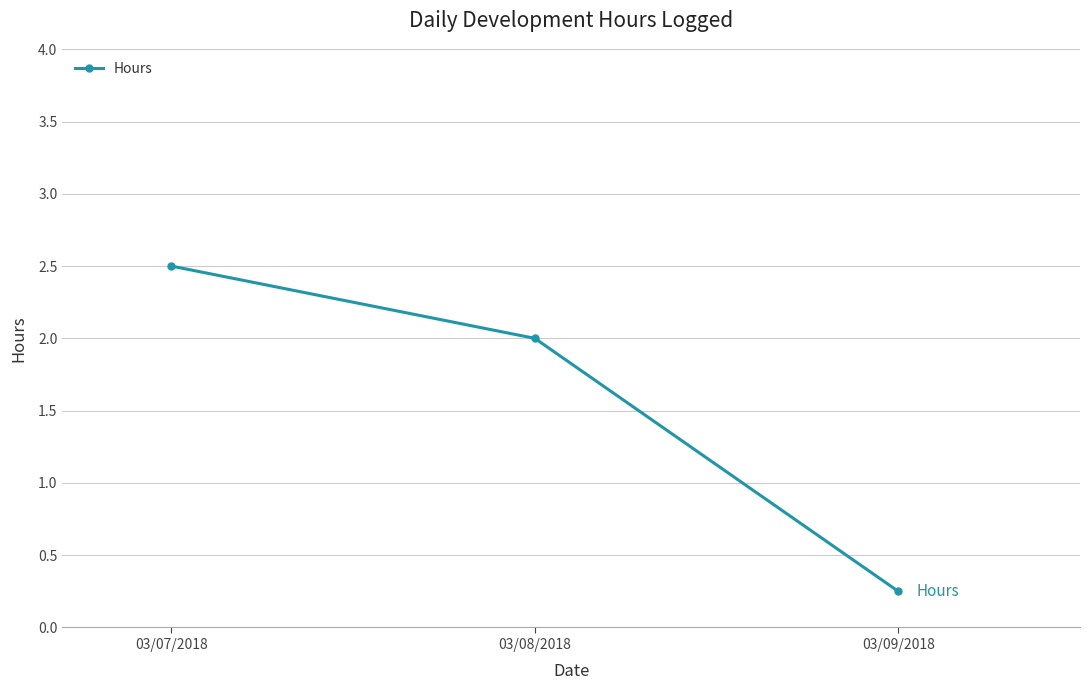

What is the label of the 1st point from the left?

03/07/2018